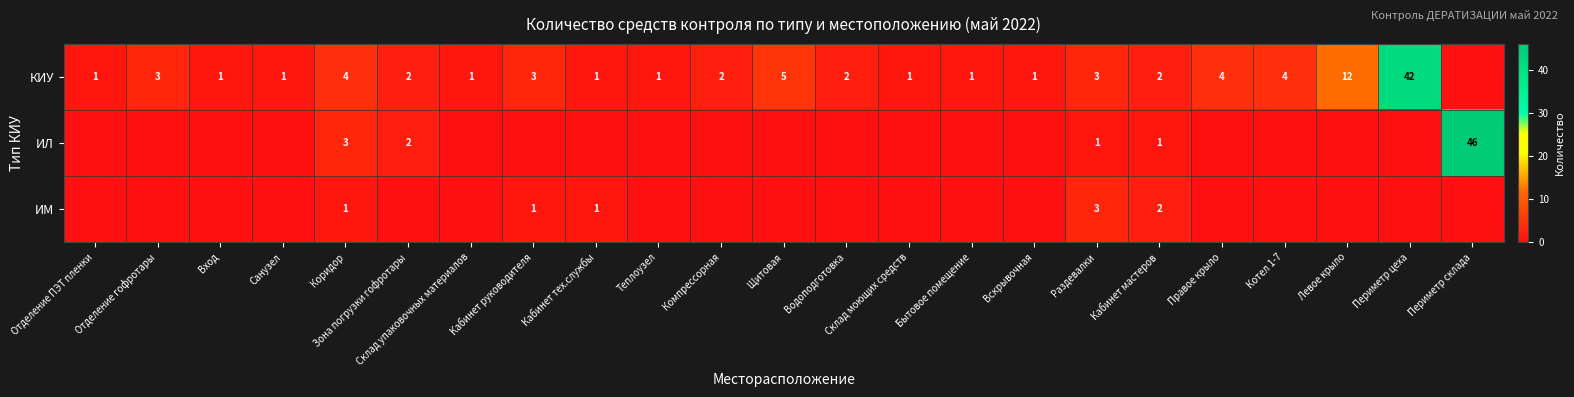

The value of КИУ at Периметр цеха is 29. True or false?

False